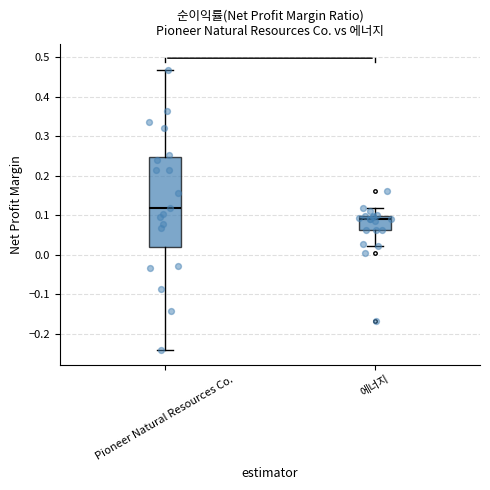

Which box's median line is the lowest?

에너지